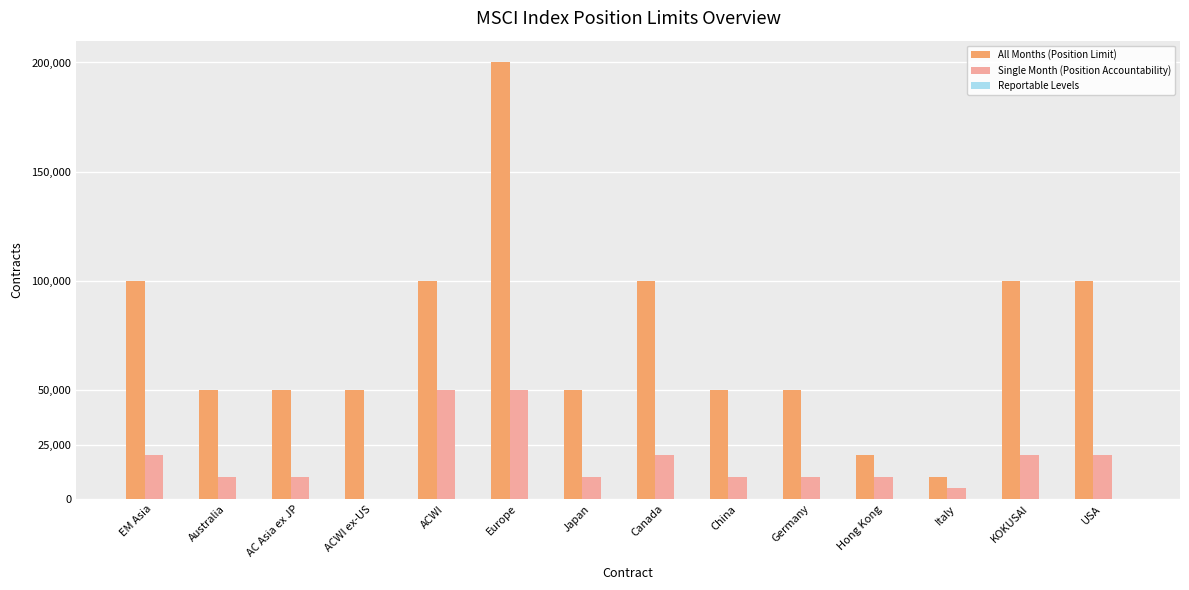

How many groups of bars are there?

14